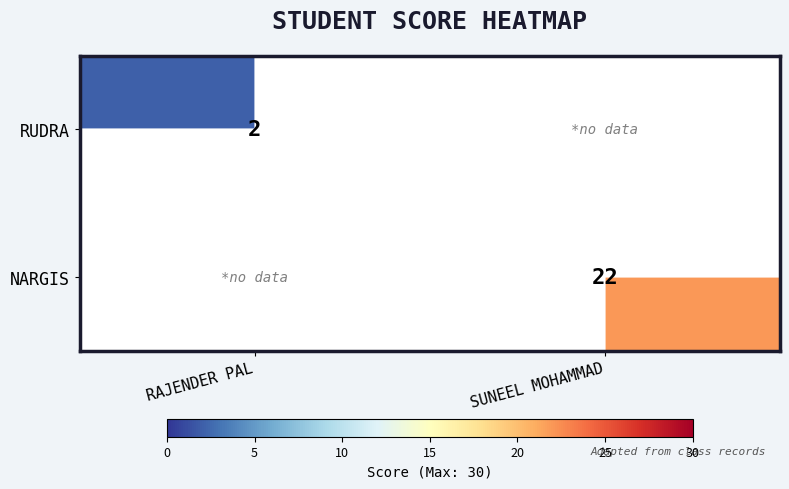

True or false: NARGIS has a value of 22 at SUNEEL MOHAMMAD.

True